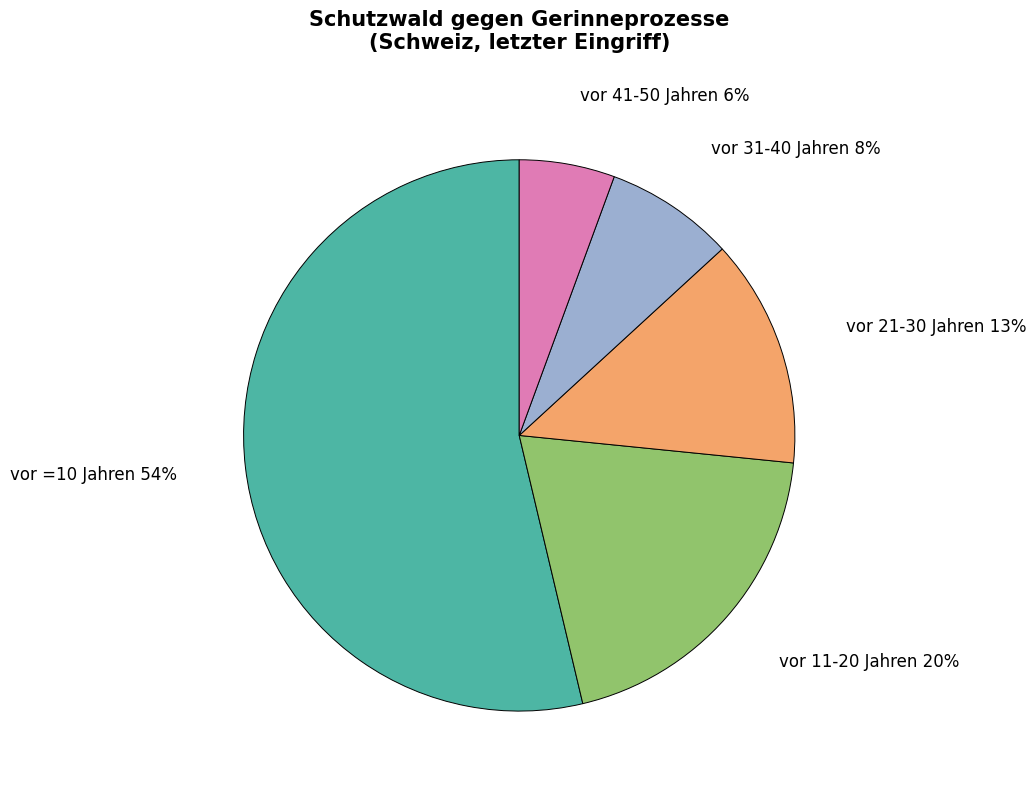

Is there any slice that represents more than half of the pie?

Yes